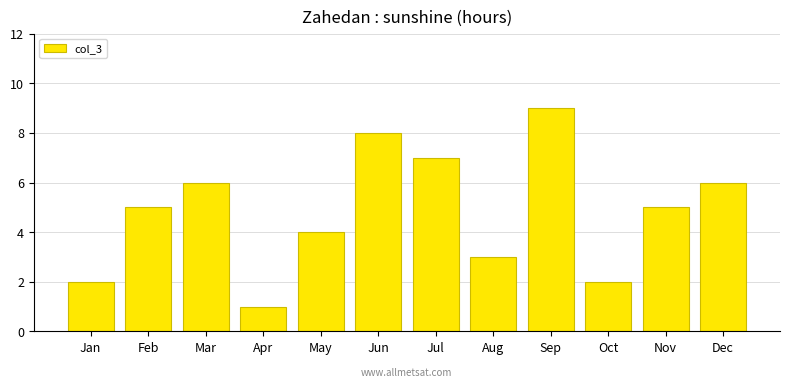

What is the value of the 12th bar from the left?

6